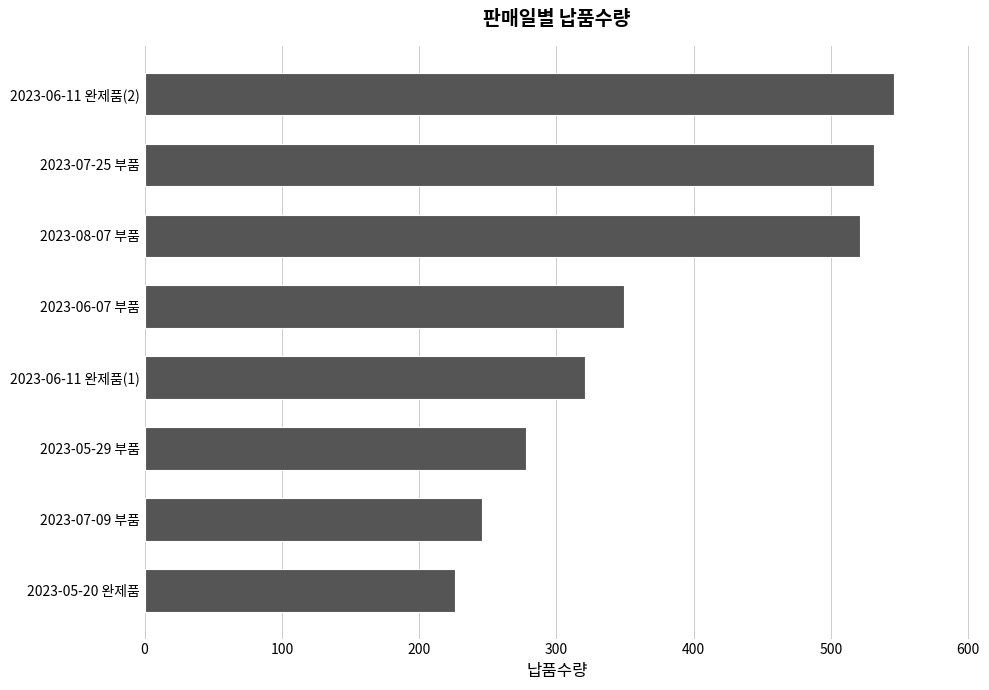

Does the chart contain any negative values?

No